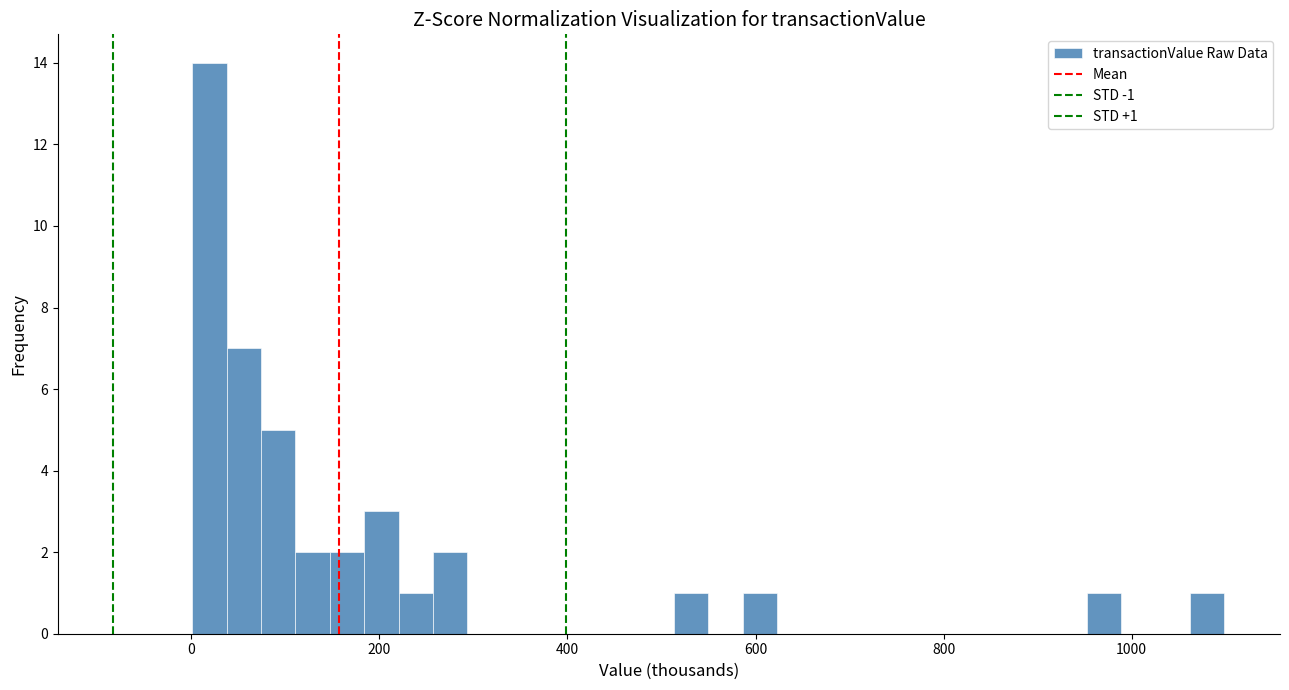

Read against the x-axis, roughly where is the centre of the tallest bar?

20